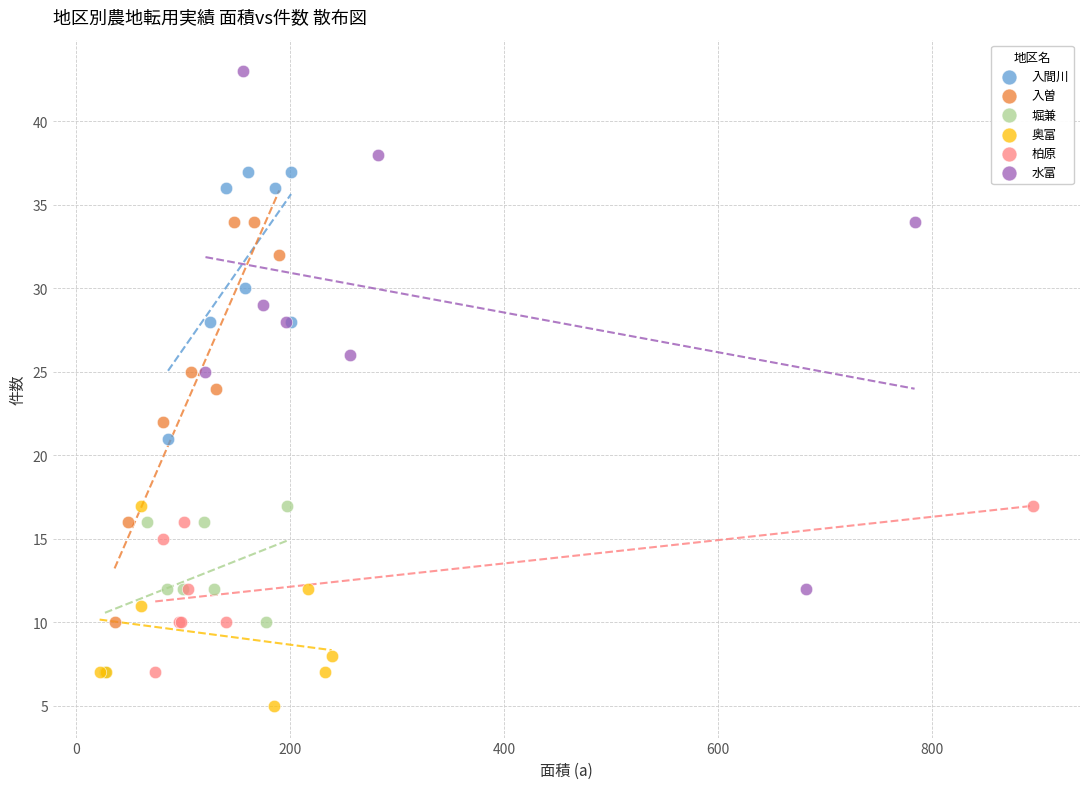

Which series reaches the minimum Y coordinate?

奥富